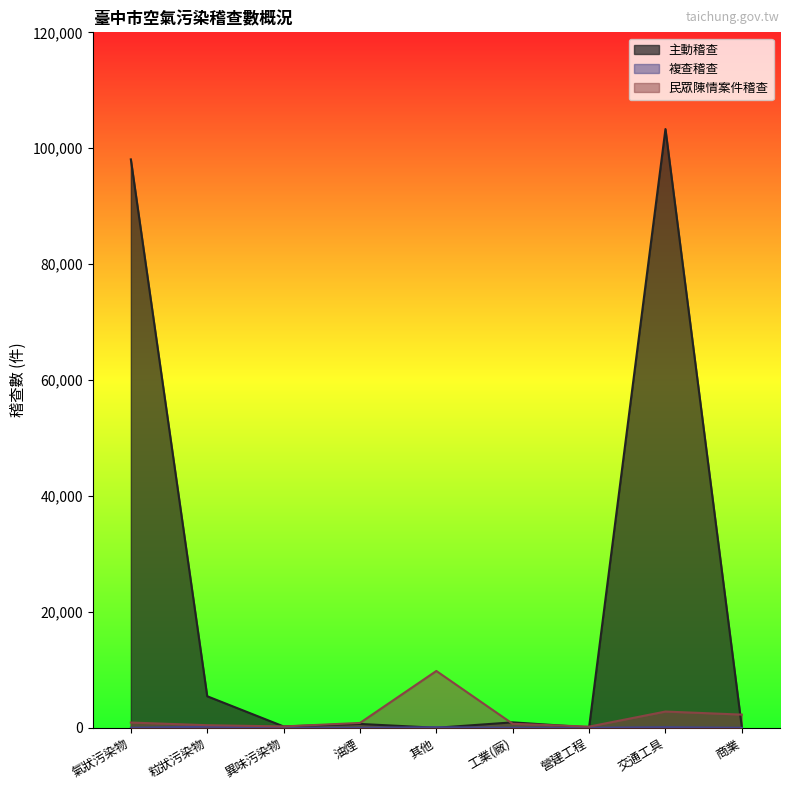

What is the total value across all series at 異味污染物?

468